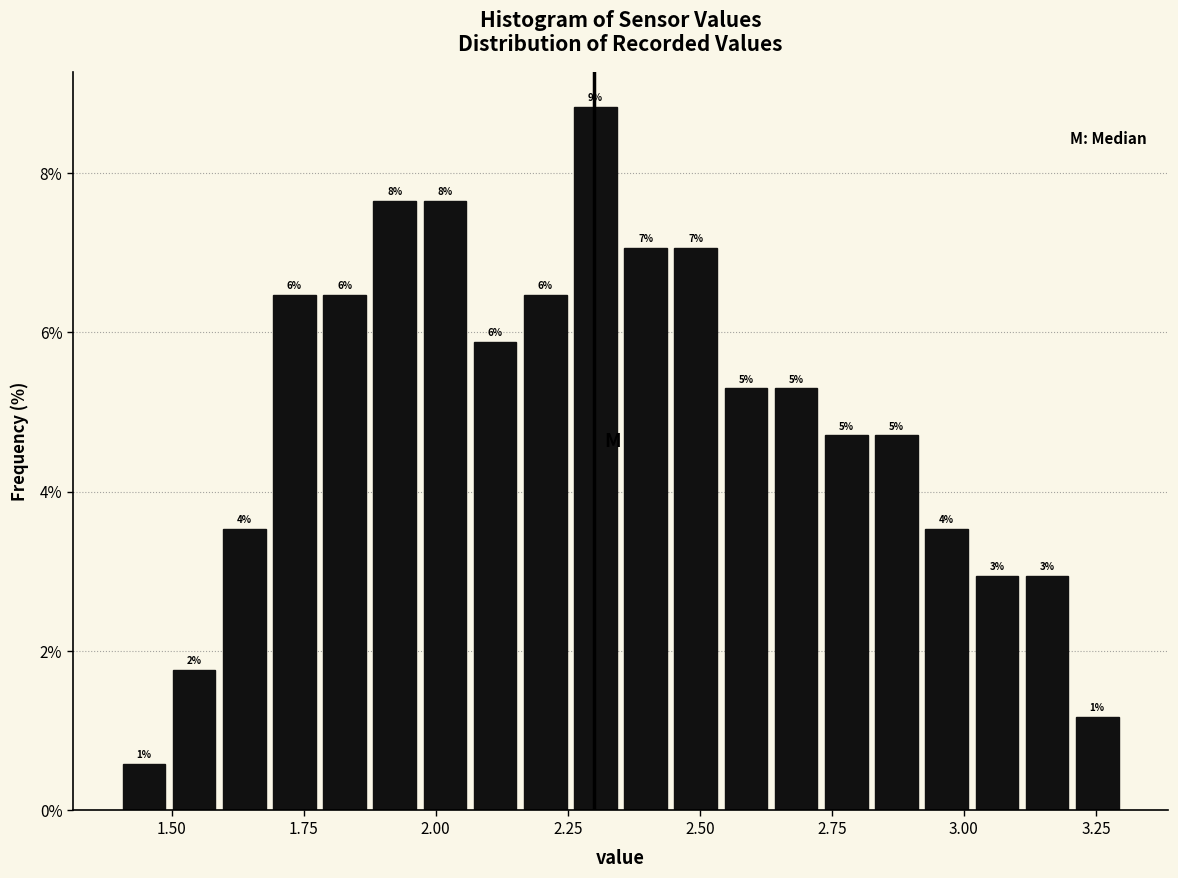

Around what value on the x-axis is the tallest bar? Give the approximate position of its centre, as read against the axis.

2.30